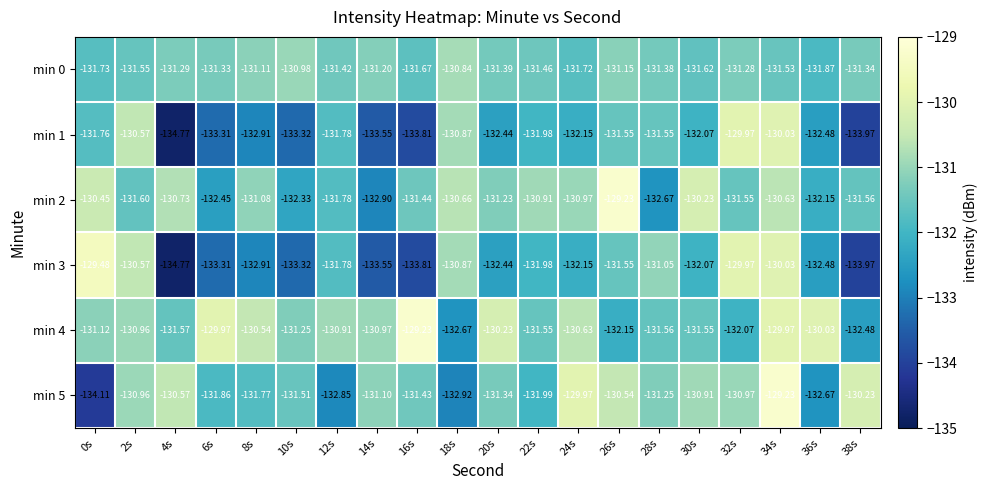

At how many categories does at least one series exceed -131?

19